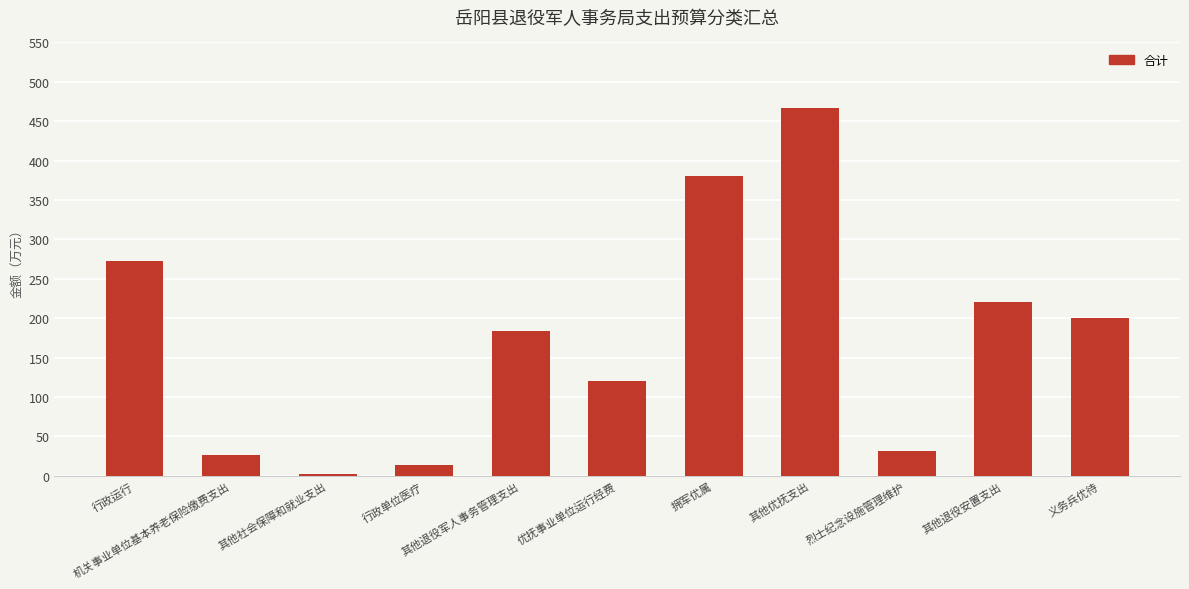

What is the greatest value displayed?

466.7